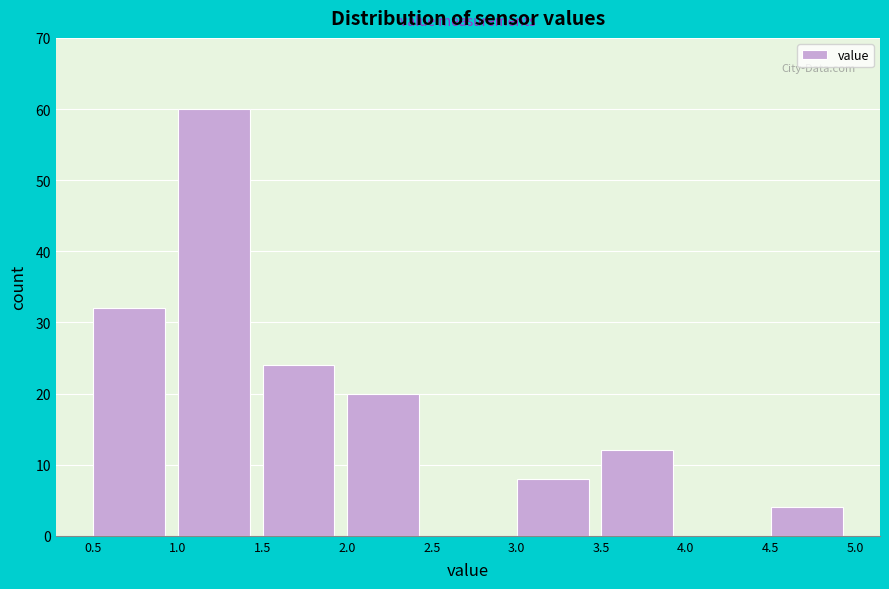

How tall is the bar that spans 0.5 to 1.0 on the x-axis? The values are not printed on the chart, so give them approximately, as read against the axis.

32